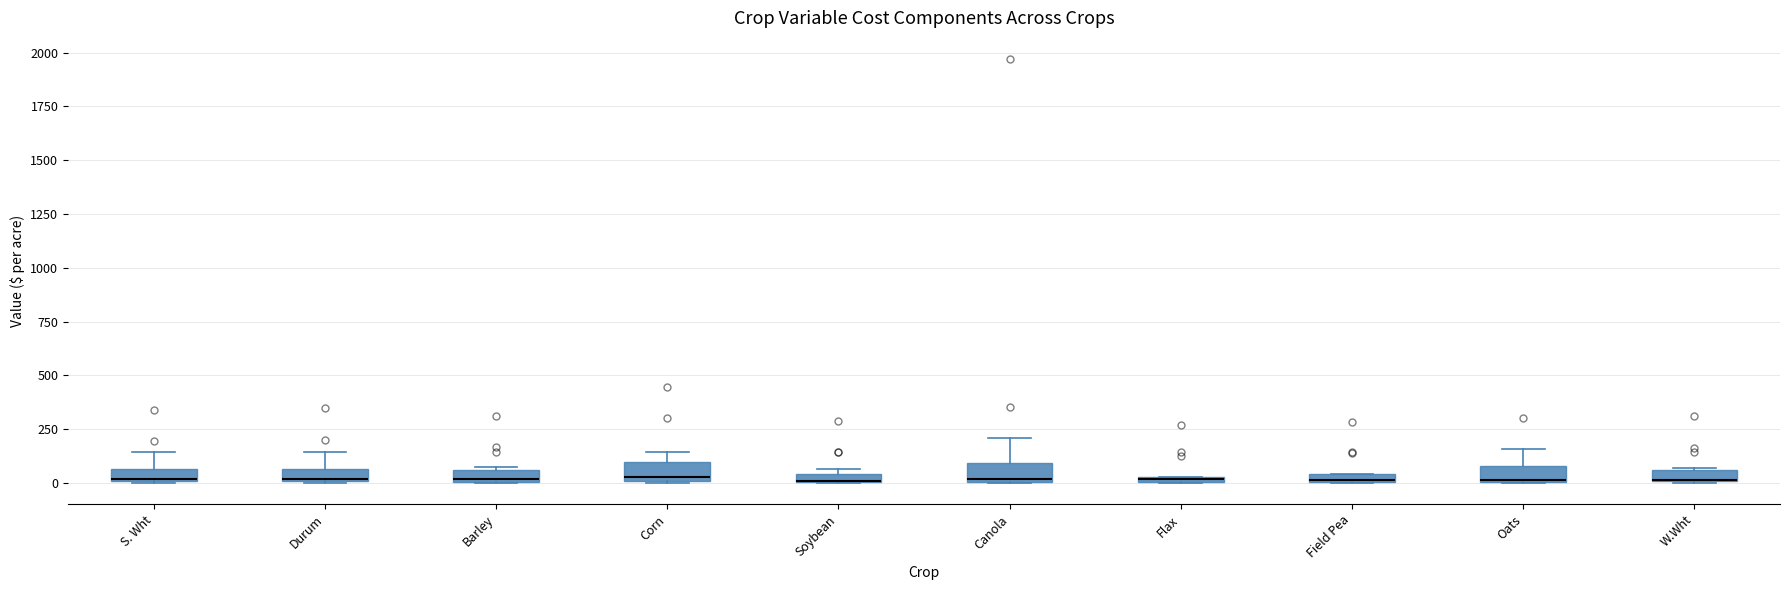

Where does the upper whisker of the box for Durum end on the y-axis? The values are not printed on the chart, so give them approximately, as read against the axis.

150